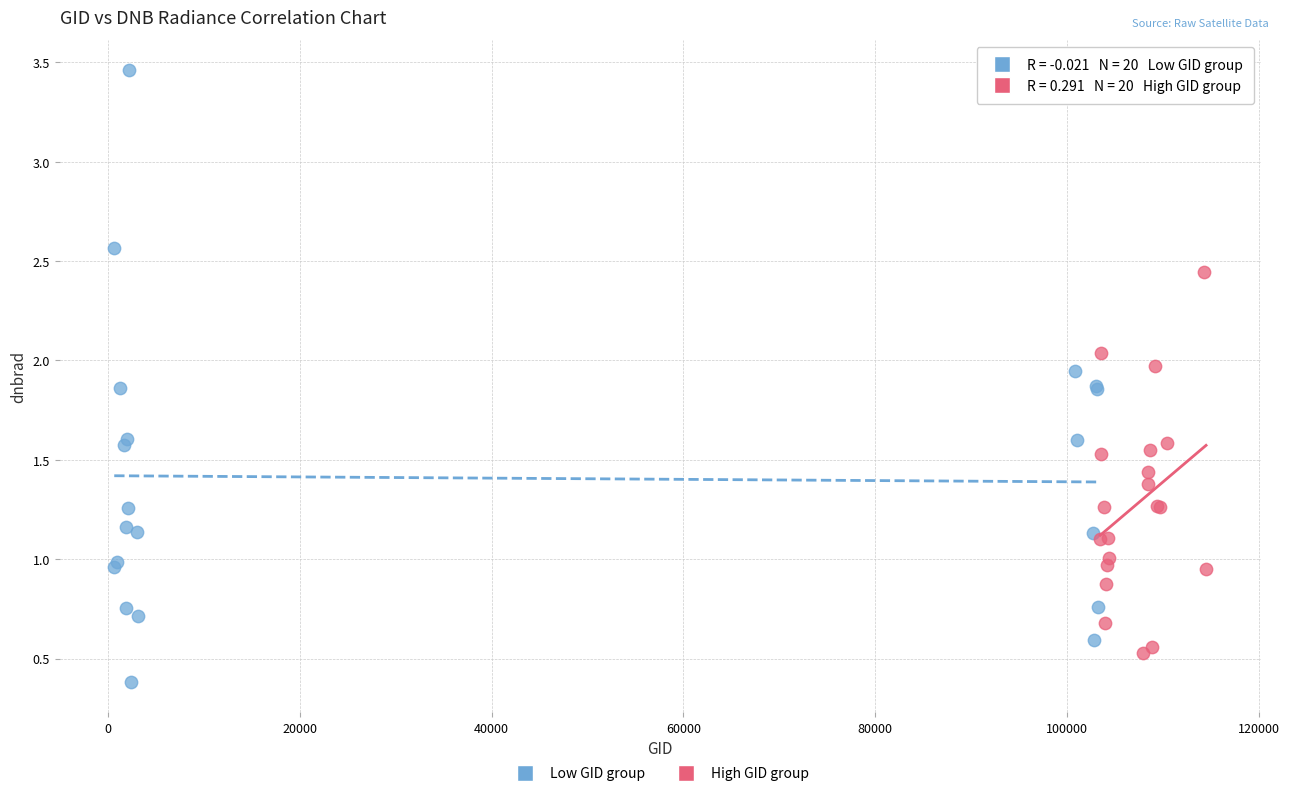

Which series has the widest spread of Y values?

Low GID group